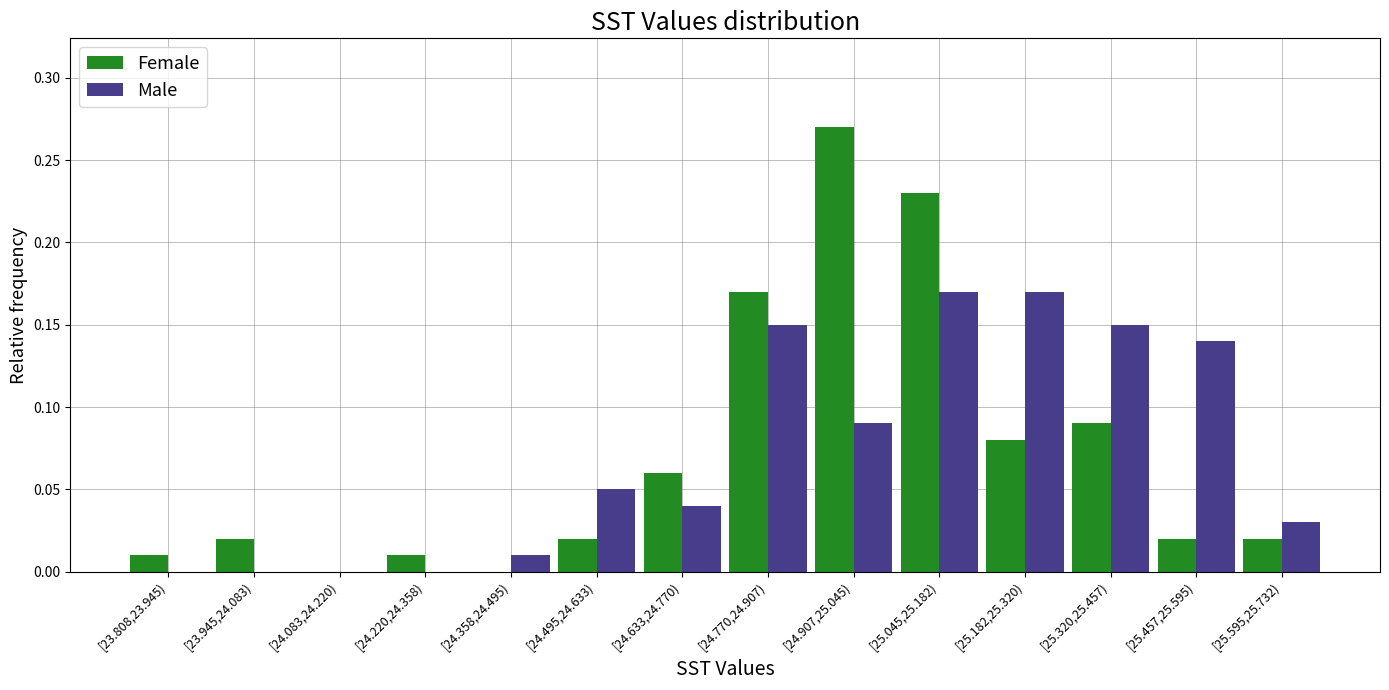

Which series changed the most between [24.770,24.907) and [25.045,25.182)?

Female